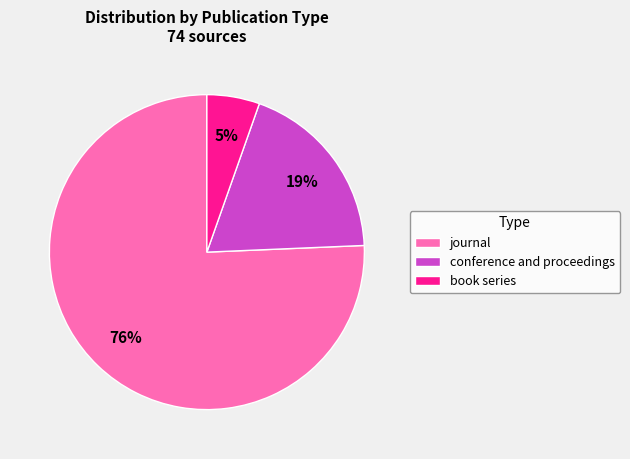

Combined, do journal and book series account for over 50%?

Yes